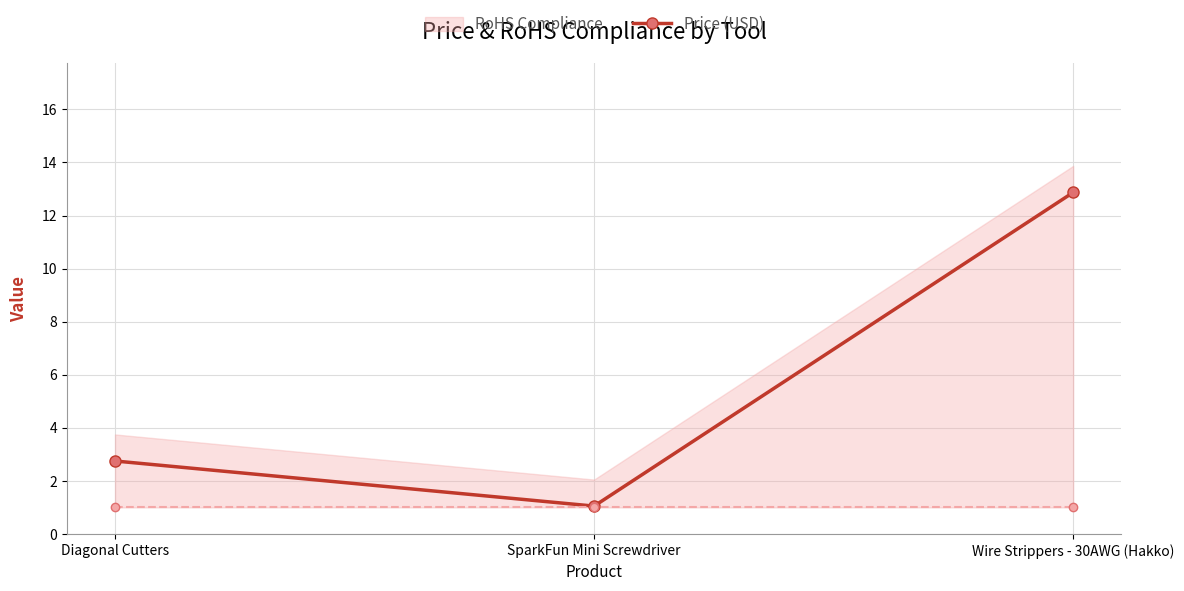

What is the difference between the maximum and minimum values?

11.8